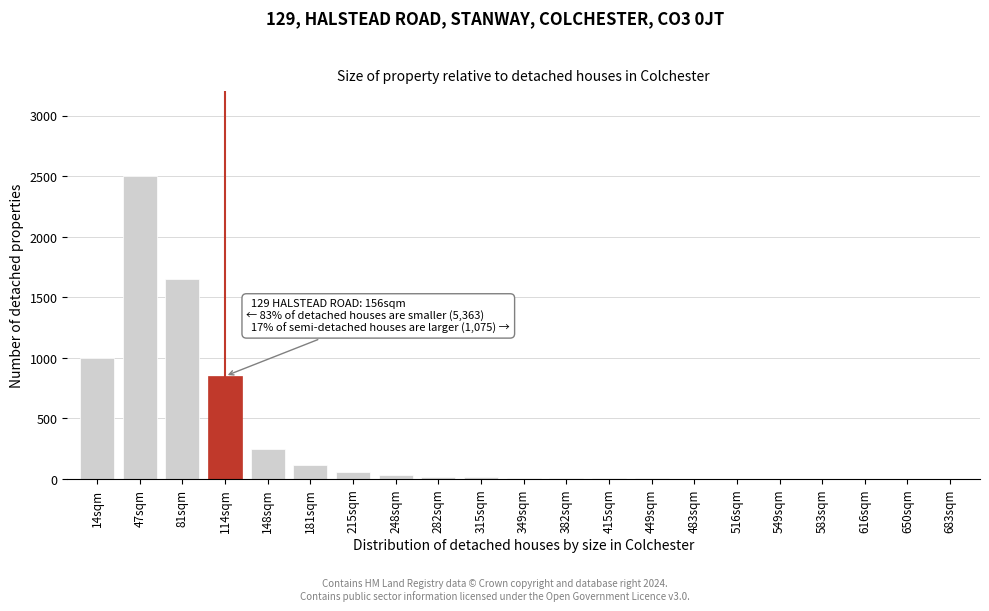

At which category does the chart reach its peak across all series?

47sqm